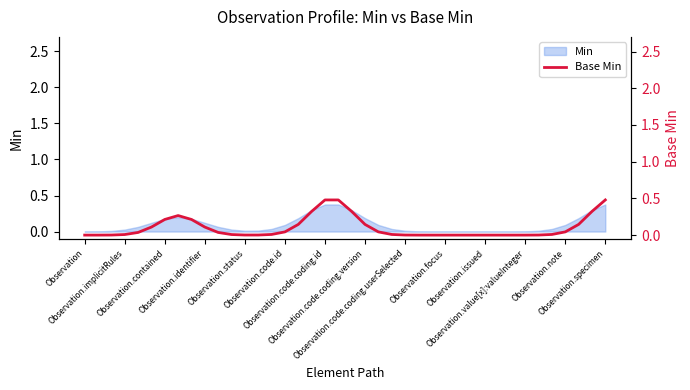

What is the maximum value for Min?

0.4